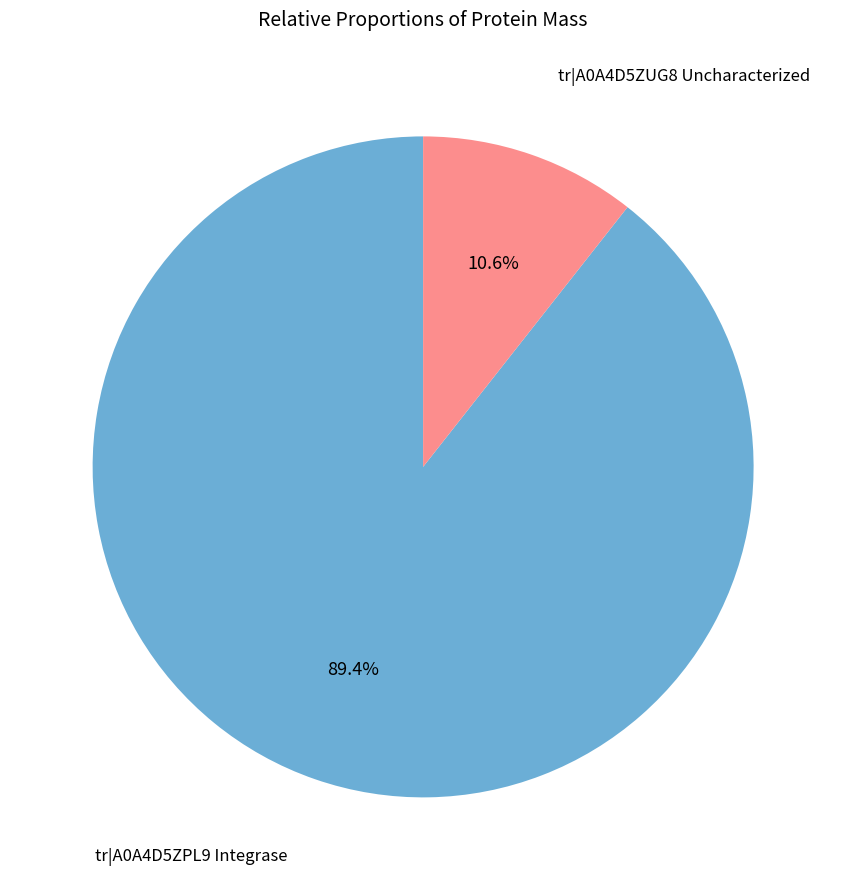

Is there a majority slice in this chart?

Yes